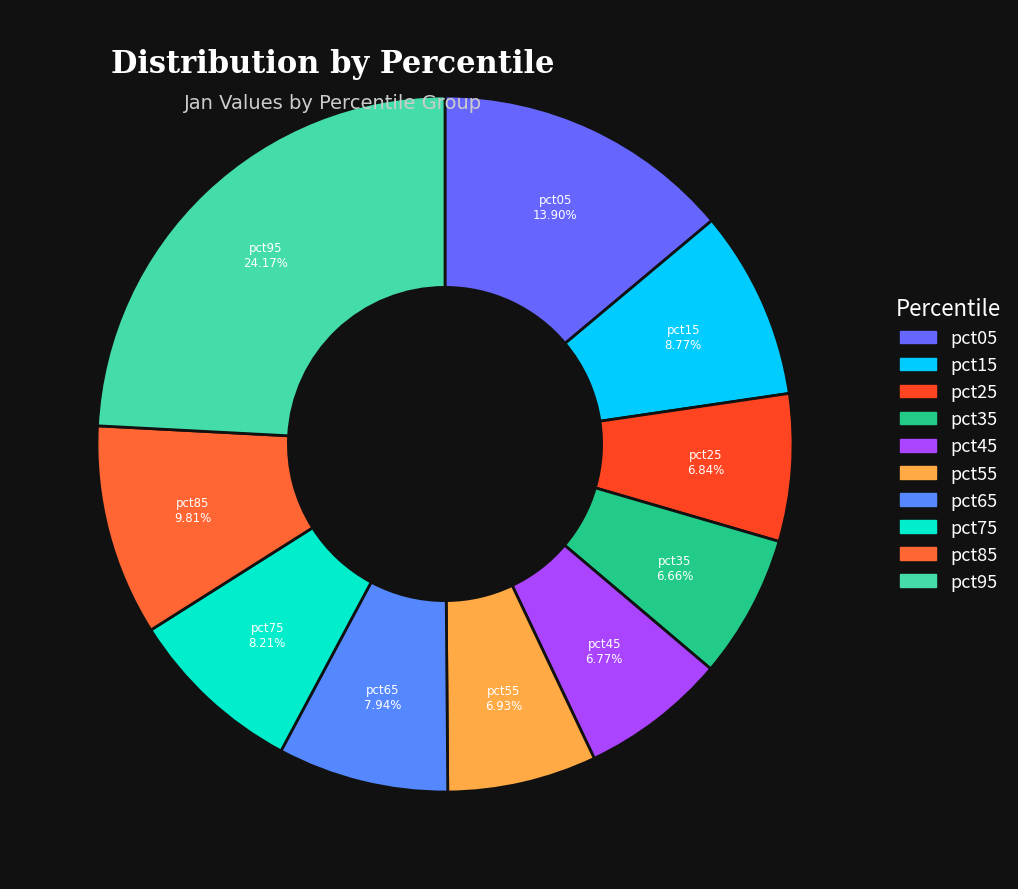

Is there a majority slice in this chart?

No